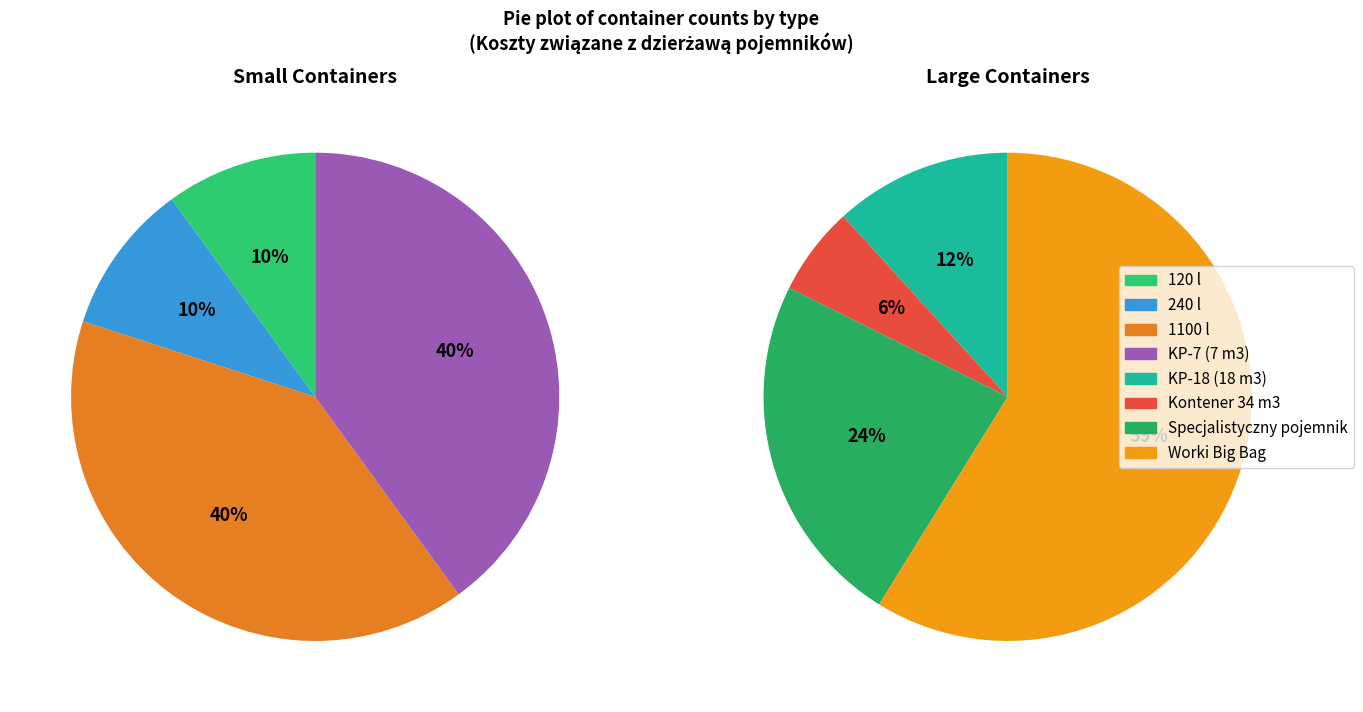

What is the smallest slice in the pie chart?

120 l